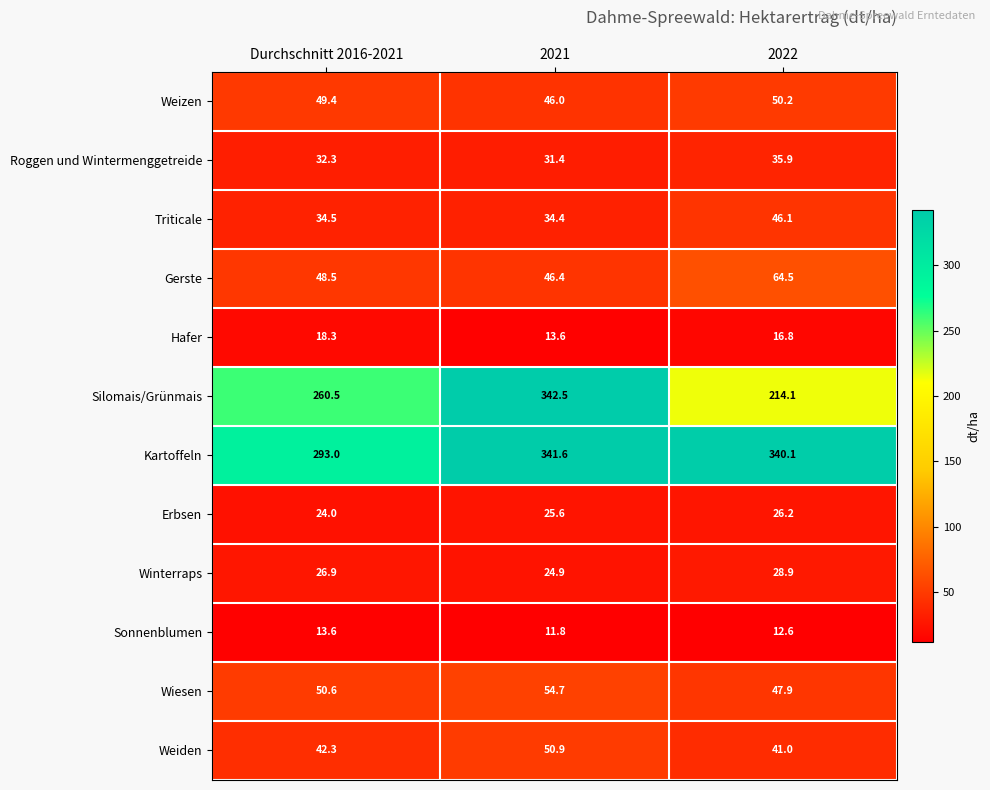

Read the Sonnenblumen value at 2021.

11.8